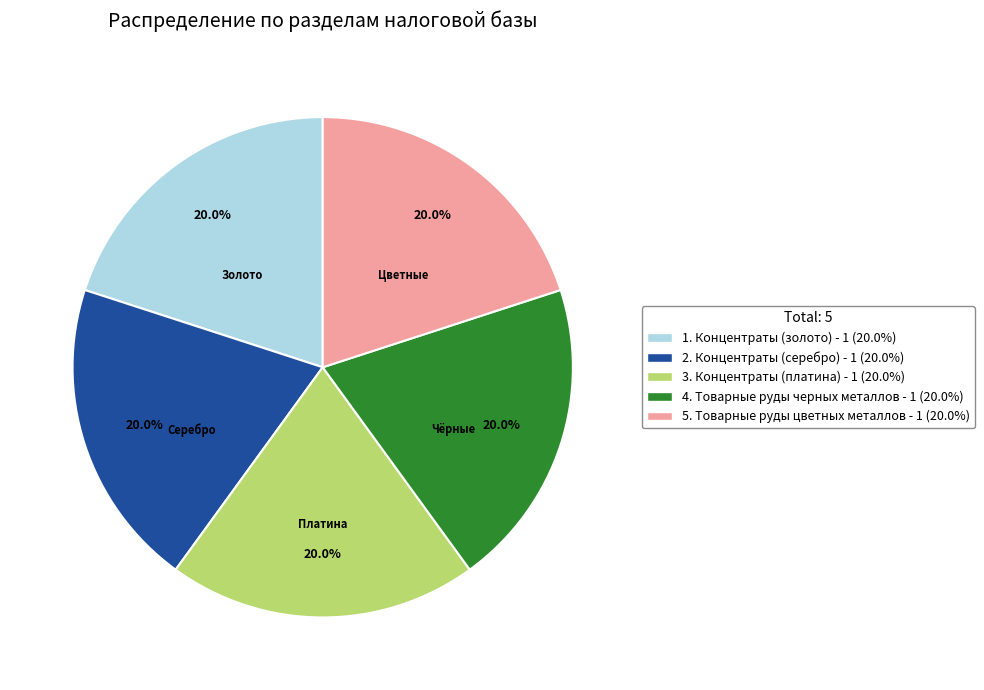

Combined, what portion of the pie is 5. Товарные руды цветных металлов and 2. Концентраты (серебро)?

40.0%